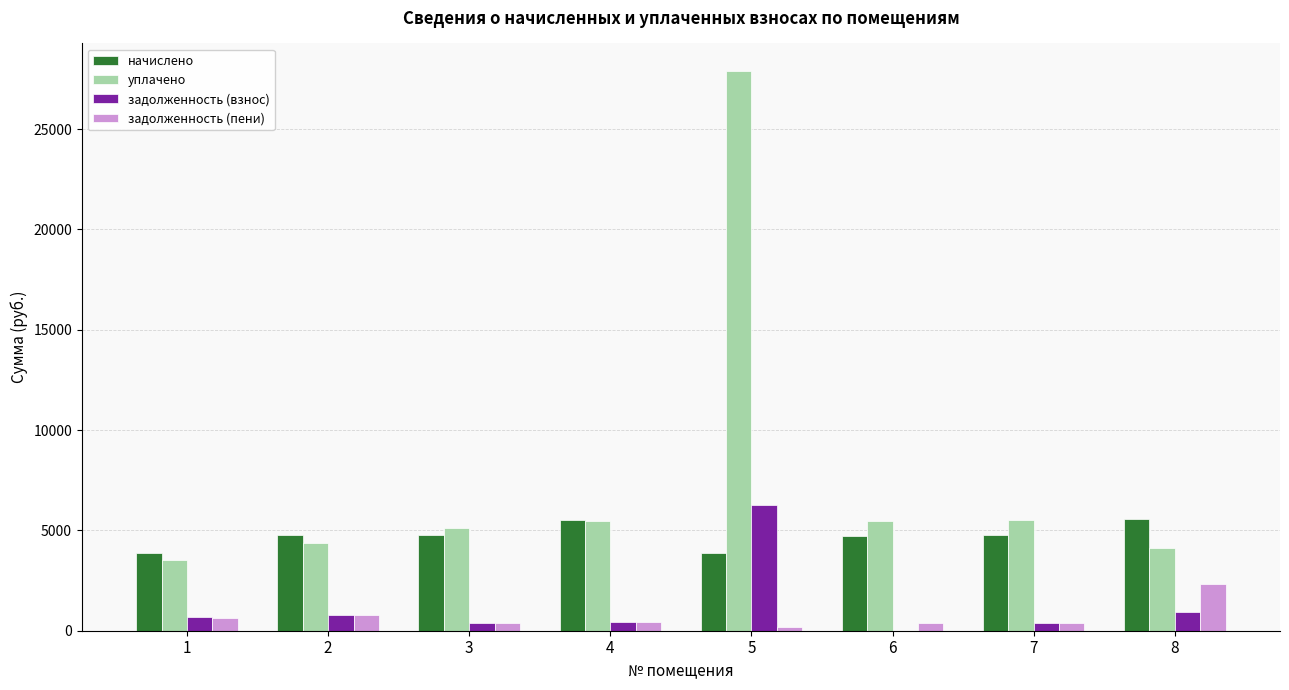

What is the maximum value for начислено?

5565.0